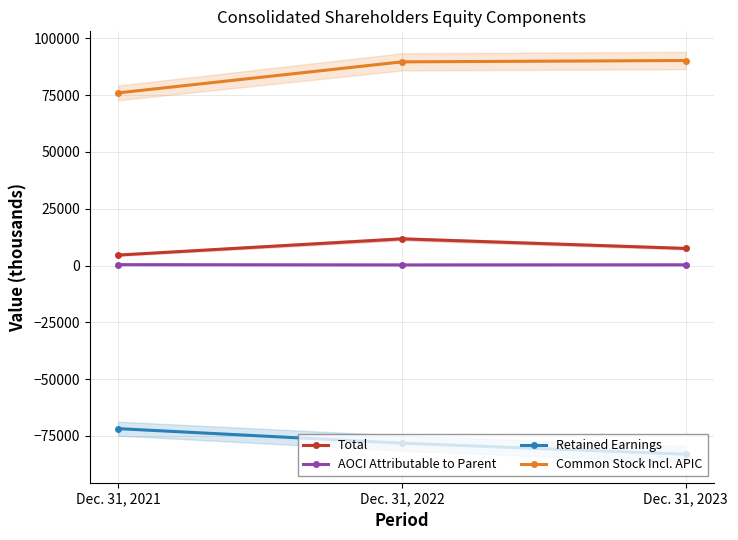

Is this an area chart (filled region under the line)?

No